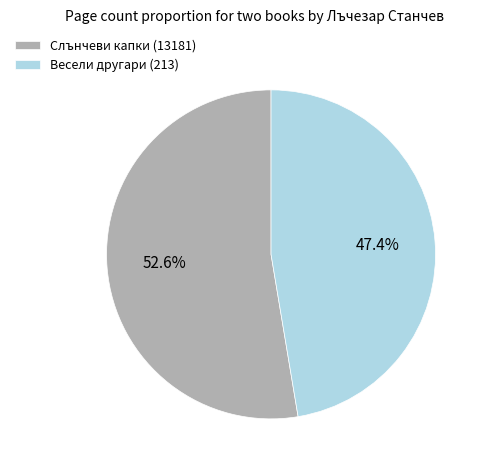

Which slice is the smallest?

Весели другари (213)